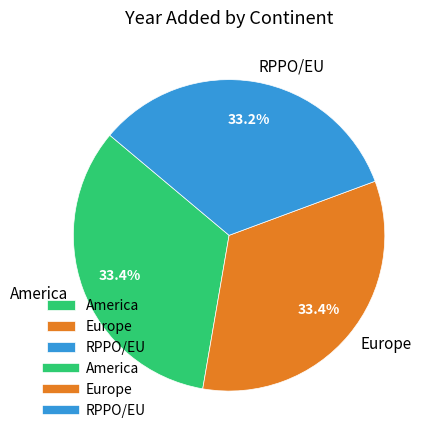

Approximately how many times larger is the value at America compared to Europe?

1.0